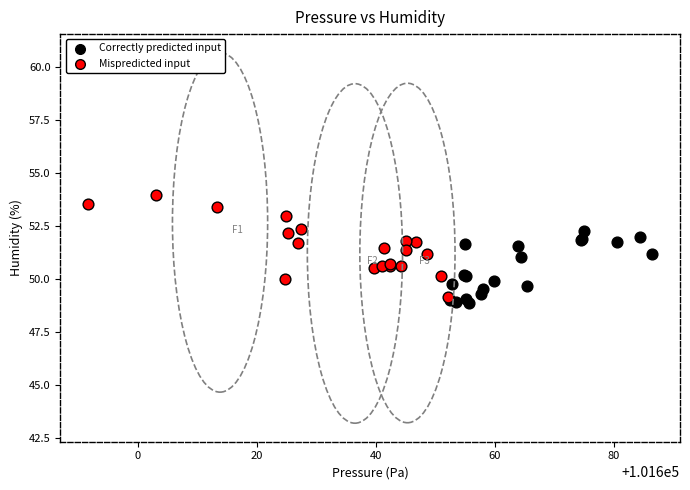

Which series reaches the maximum Y coordinate?

Mispredicted input